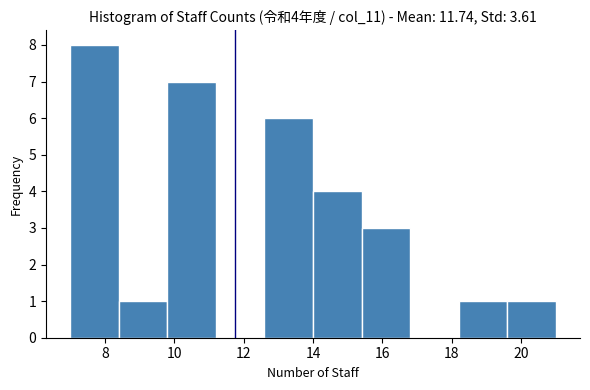

Which range on the x-axis has the tallest bar?

7.0 to 8.4